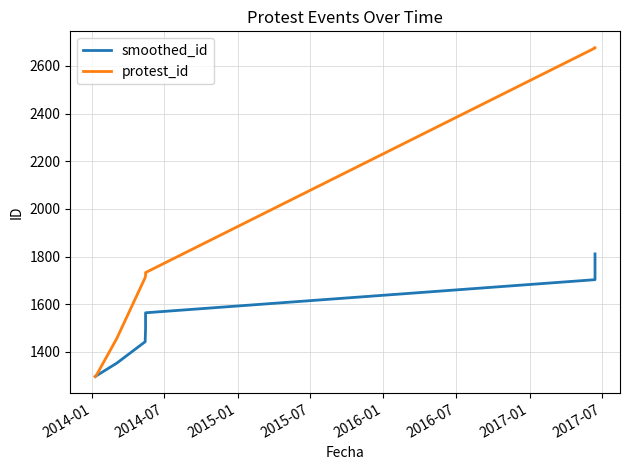

True or false: protest_id and smoothed_id cross at least once.

False